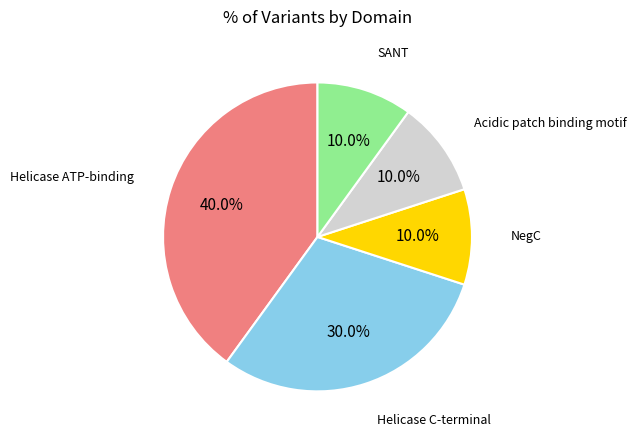

Count the number of slices in the pie.

5